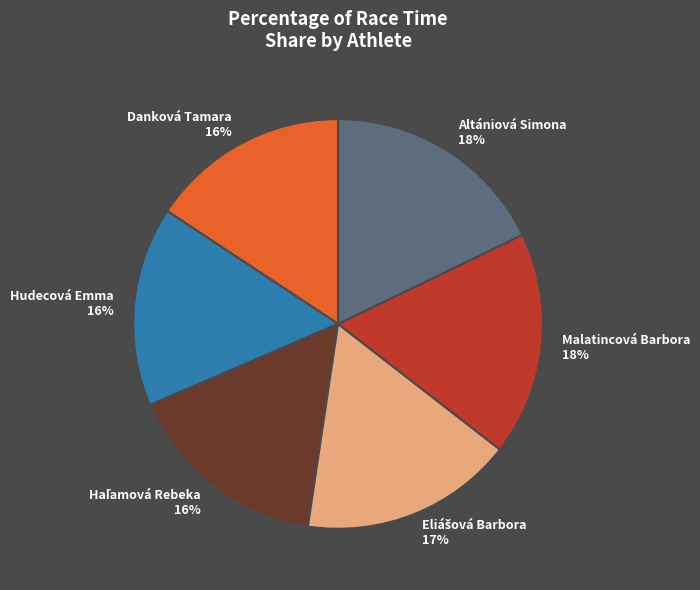

How many segments does this pie chart have?

6